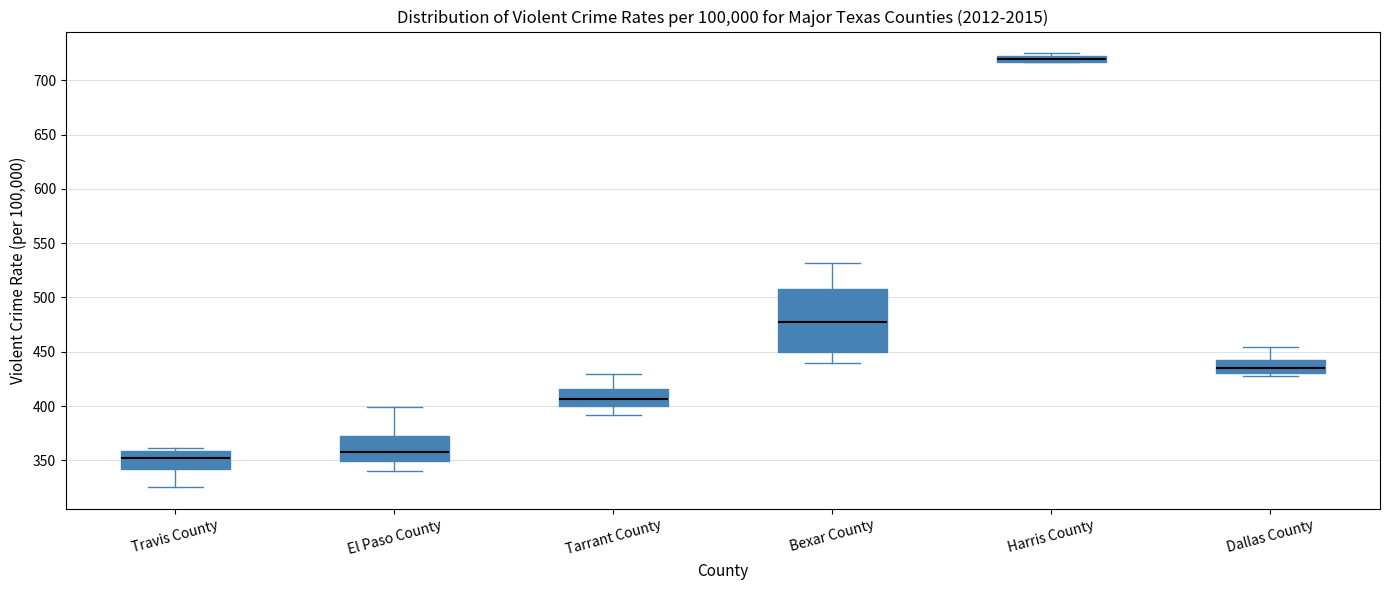

Where is the upper edge of the box for Harris County on the y-axis? The values are not printed on the chart, so give them approximately, as read against the axis.

725